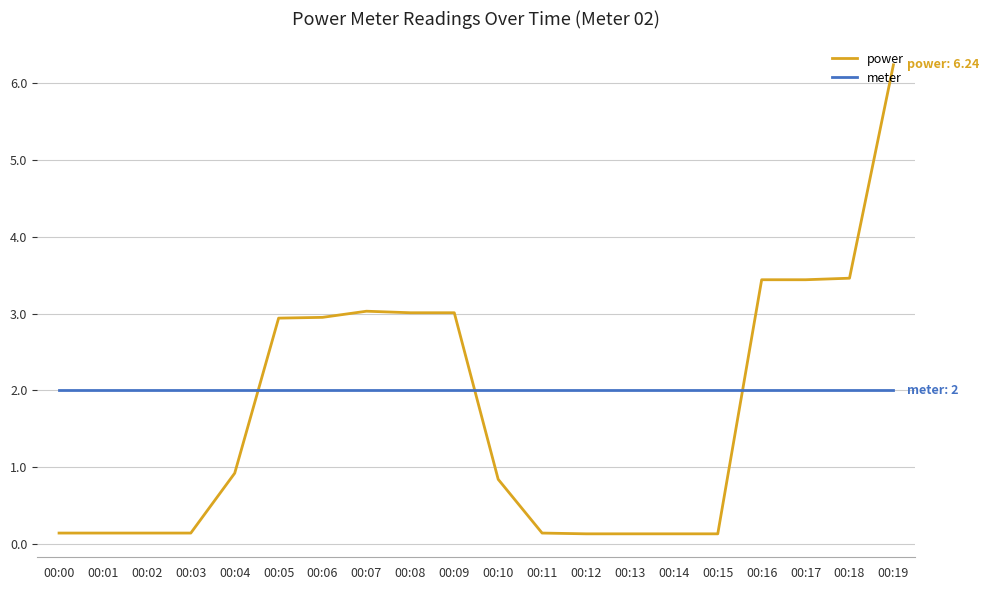

Count the number of categories in the chart.

20